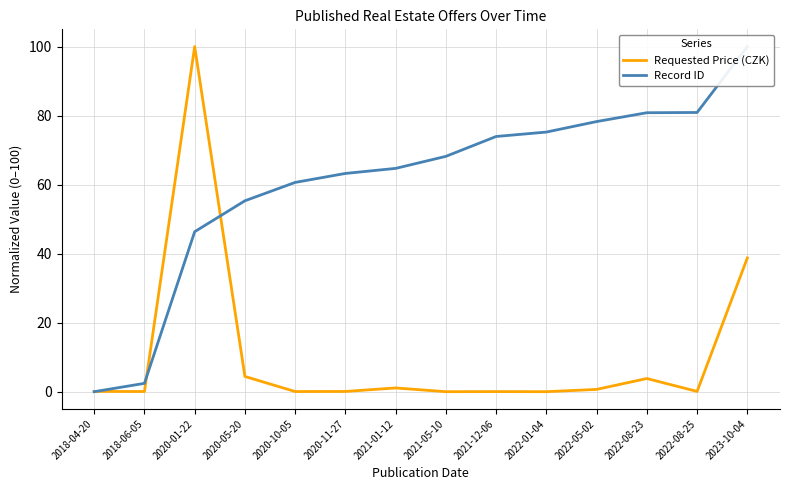

Which series has the largest range (max minus min)?

Requested Price (CZK)